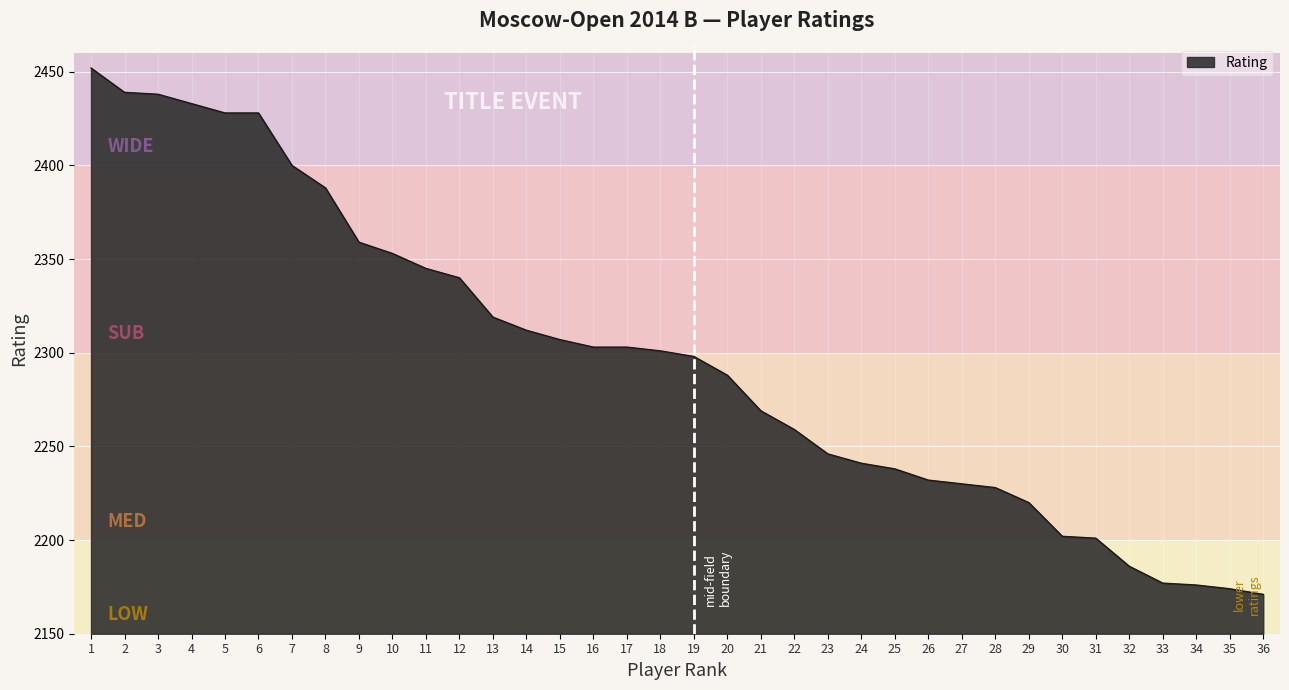

What is the minimum value shown in the chart?

2171